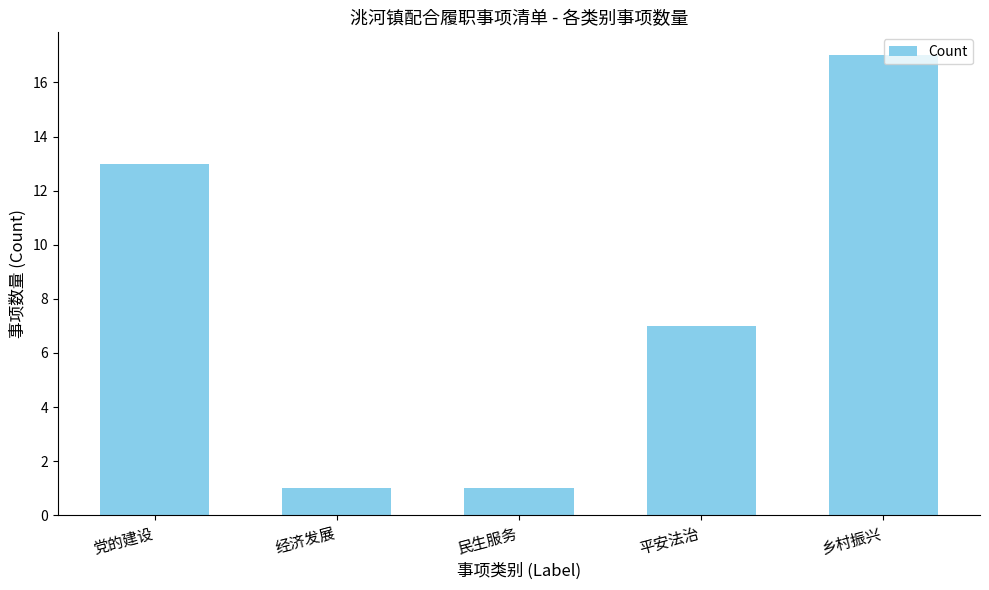

The value at 乡村振兴 is 17. True or false?

True